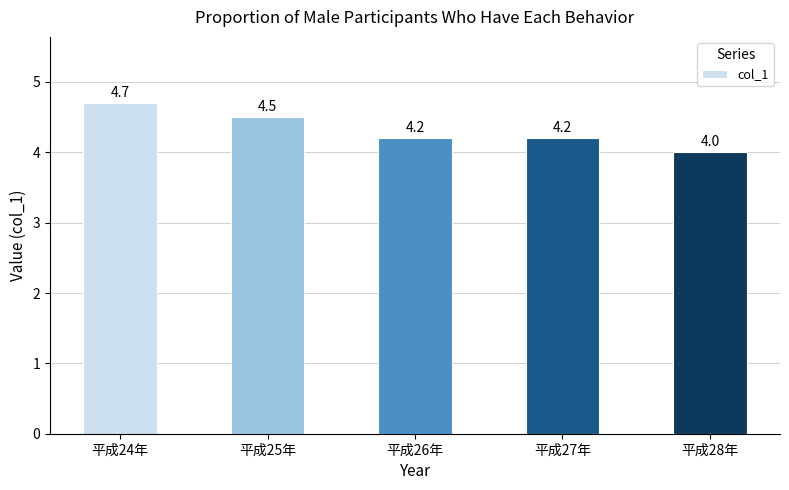

How many categories are shown in the chart?

5